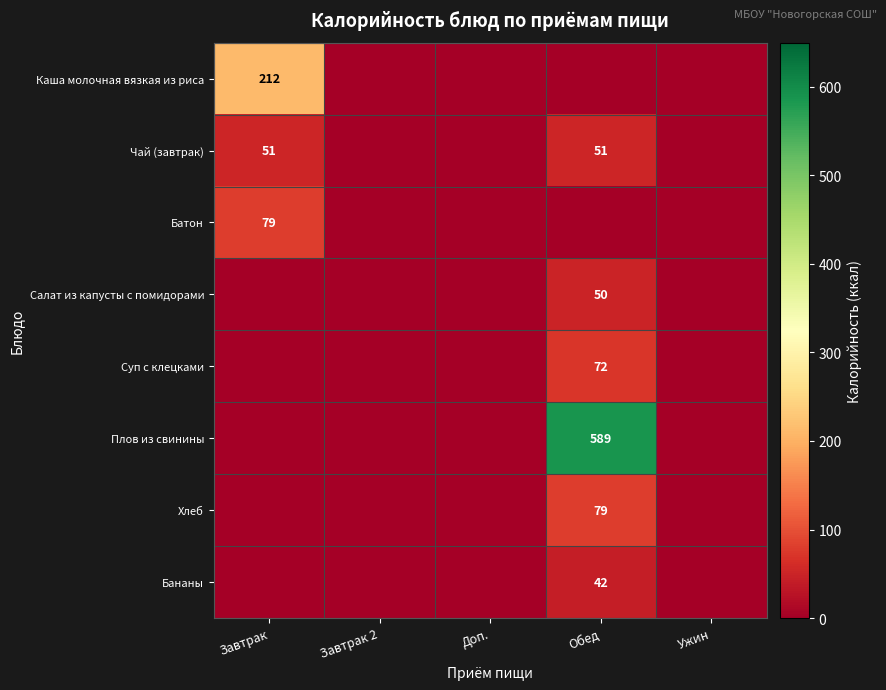

The value of Суп с клецками at Обед is 125. True or false?

False